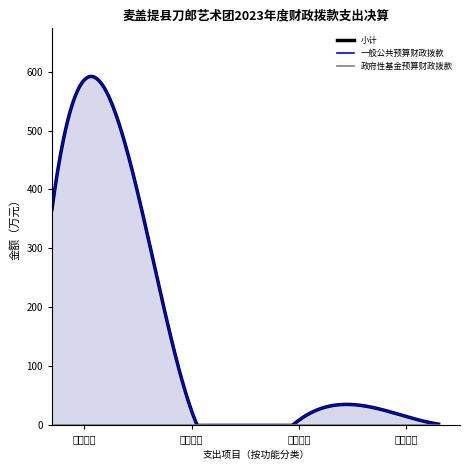

Between 八、社会保障和就业支出 and 十九、住房保障支出, which series saw the biggest shift?

小计